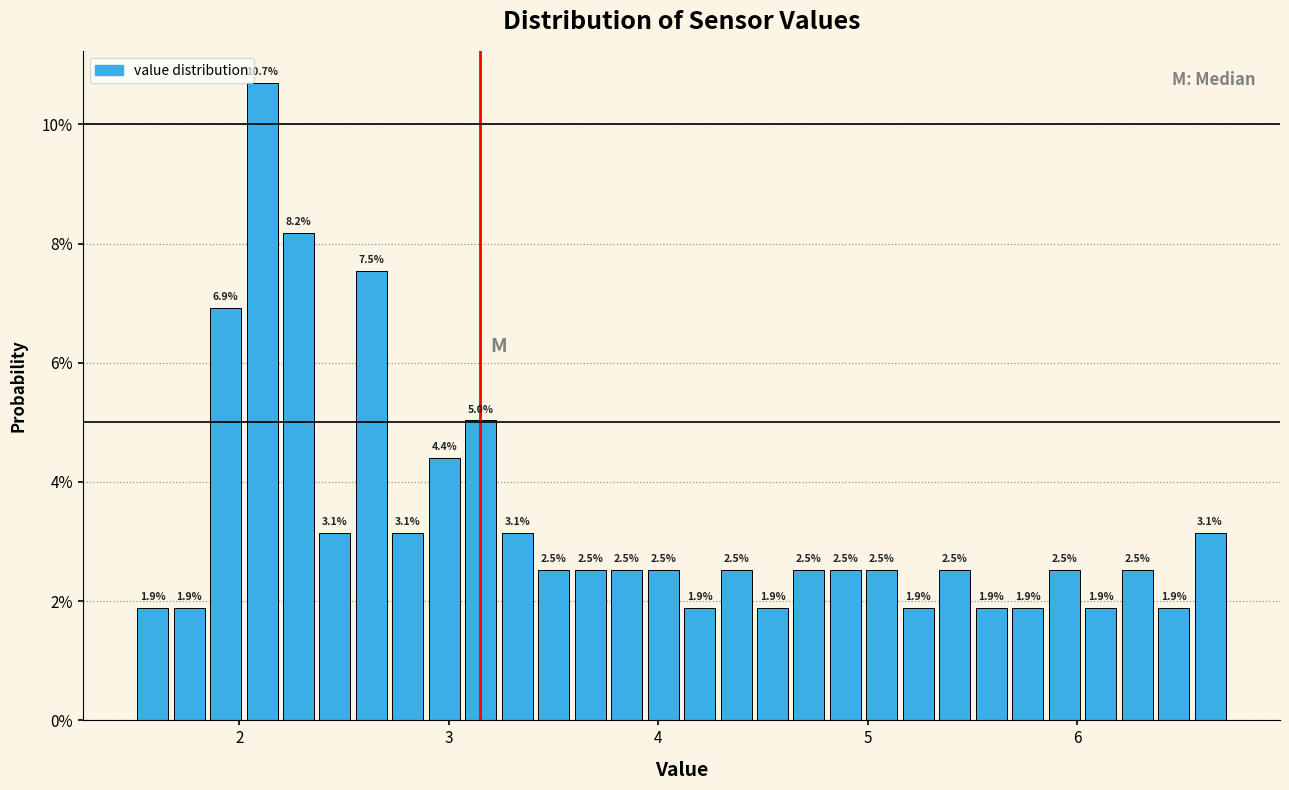

Read against the x-axis, roughly where is the centre of the tallest bar?

2.1